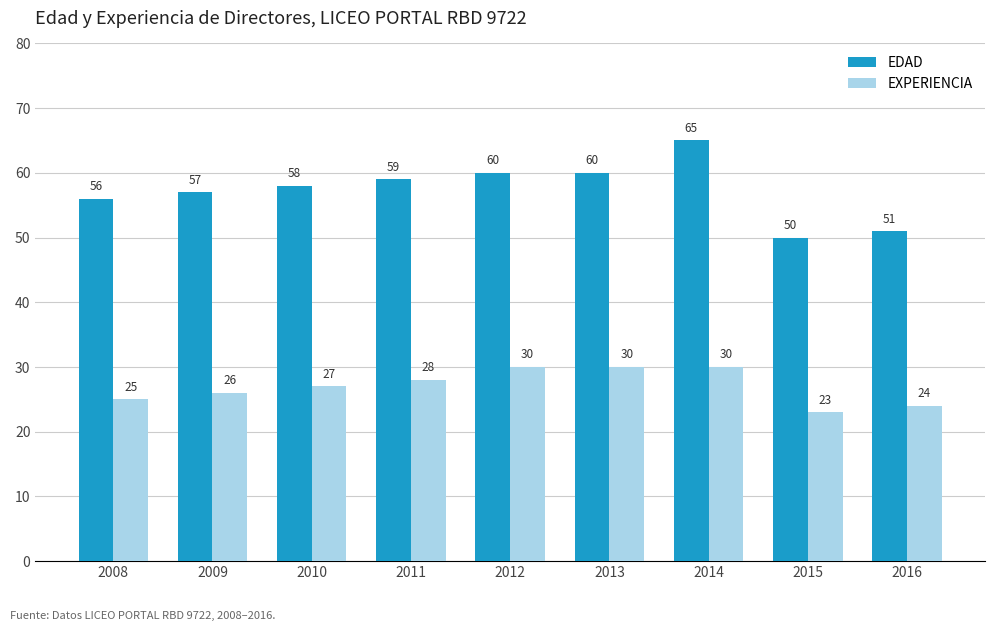

Reading right to left, list all the values displayed in this chart.

EDAD: 51	50	65	60	60	59	58	57	56
EXPERIENCIA: 24	23	30	30	30	28	27	26	25